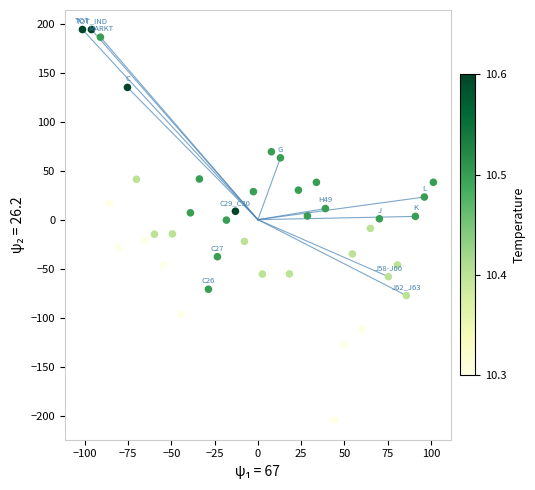

What is the range of X values (max minus min)?

202.7